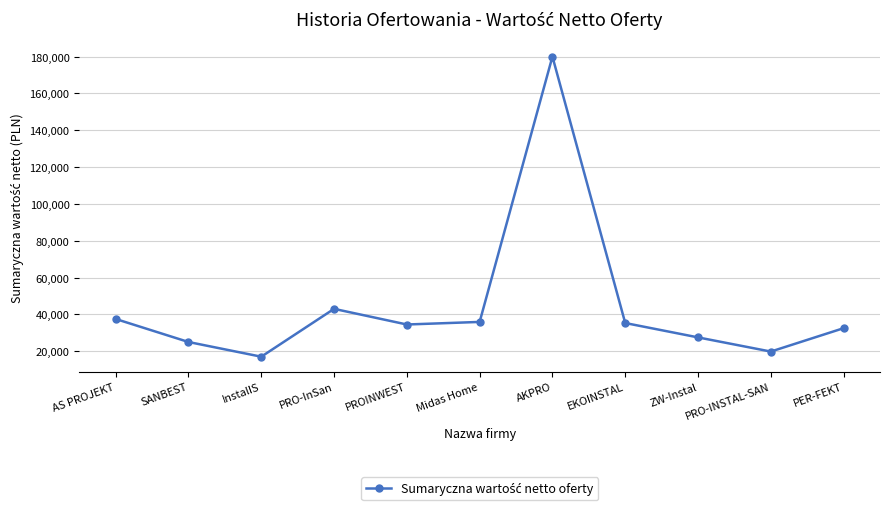

How many lines are shown in the chart?

1